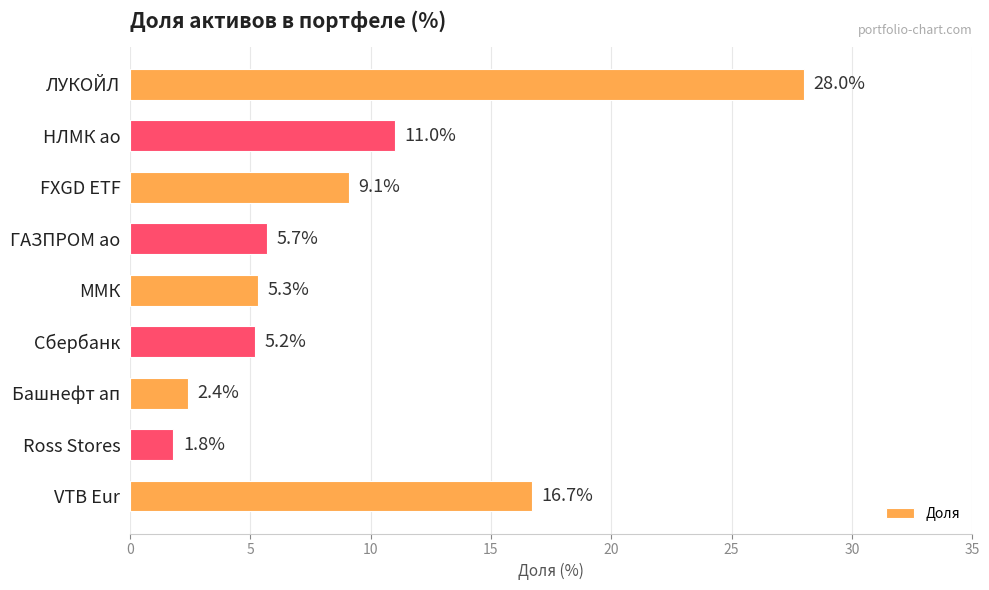

Rank the categories by value from lowest to highest.

Ross Stores, Башнефт ап, Сбербанк, ММК, ГАЗПРОМ ао, FXGD ETF, НЛМК ао, VTB Eur, ЛУКОЙЛ